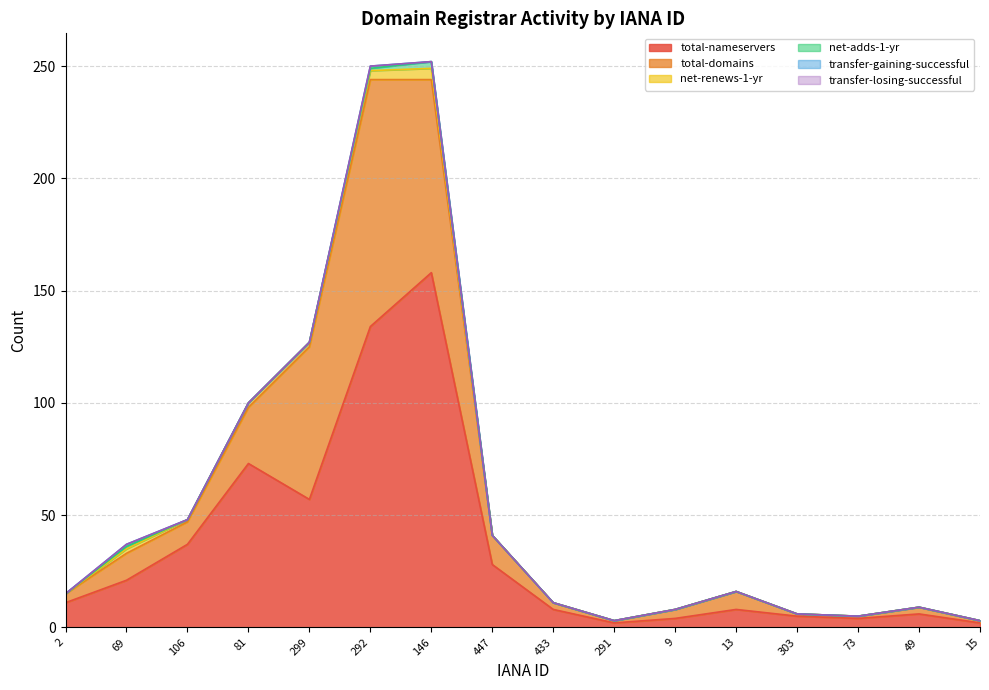

Read the net-renews-1-yr value at 299.

2